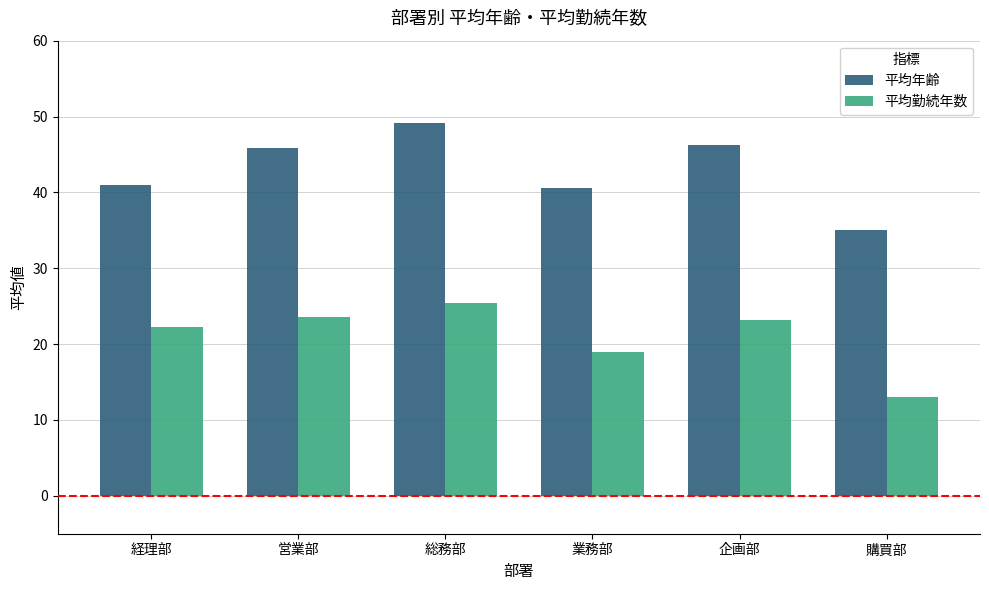

Rank the series by their average value, from lowest to highest.

平均勤続年数, 平均年齢